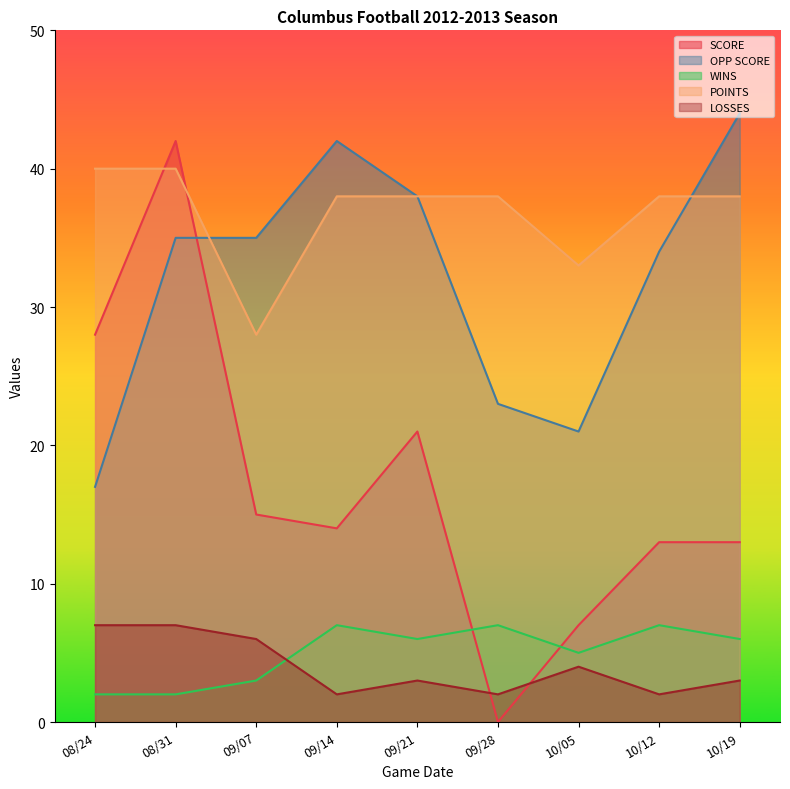

What is the difference between the maximum and minimum values in the WINS series?

5